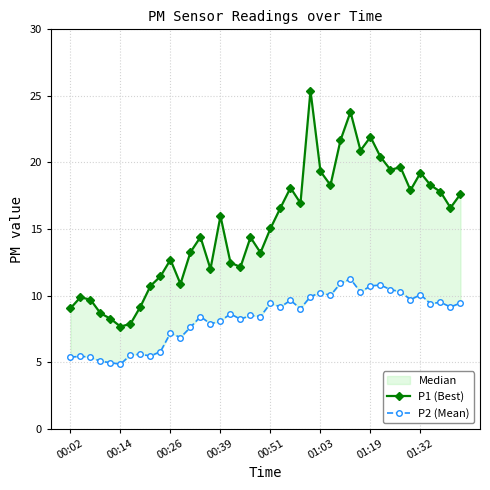

True or false: P1 (Best) has a value of 5.3 at 38.

False